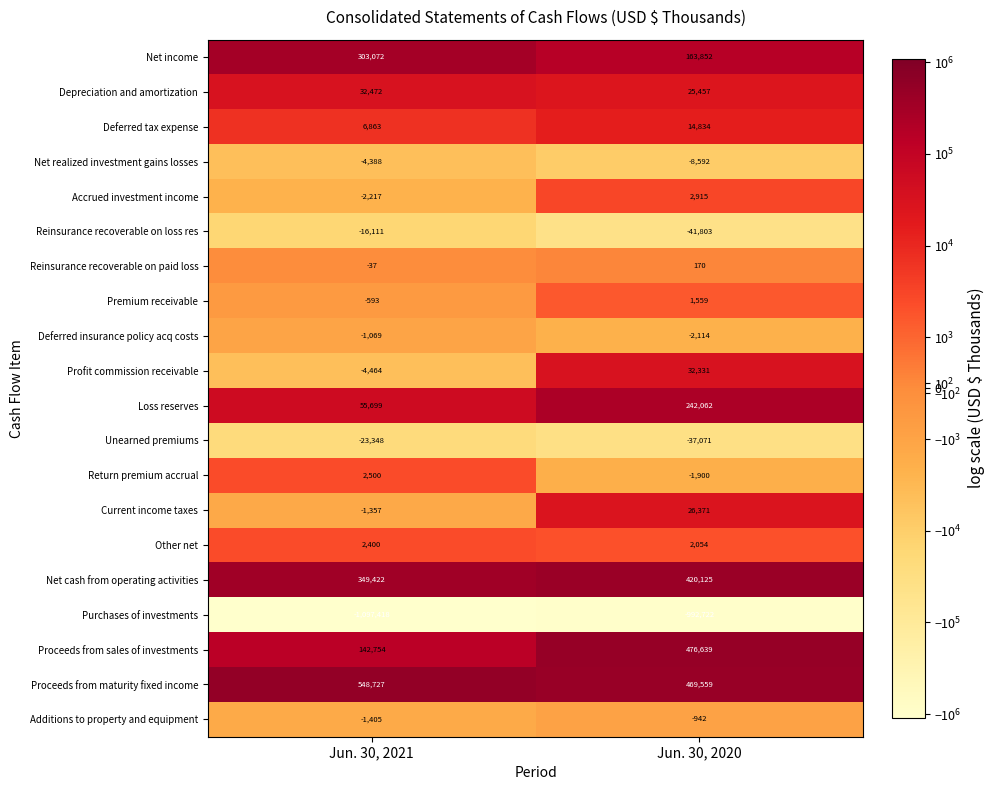

Read the Depreciation and amortization value at Jun. 30, 2021, to the nearest 100.

32500